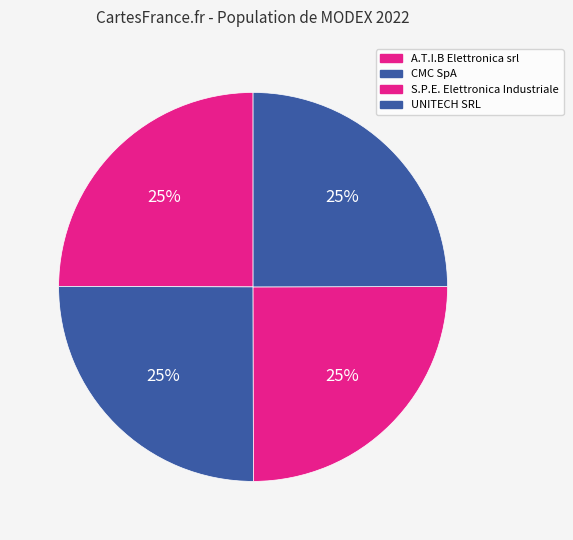

Which has a higher value, S.P.E. Elettronica Industriale or A.T.I.B Elettronica srl?

S.P.E. Elettronica Industriale